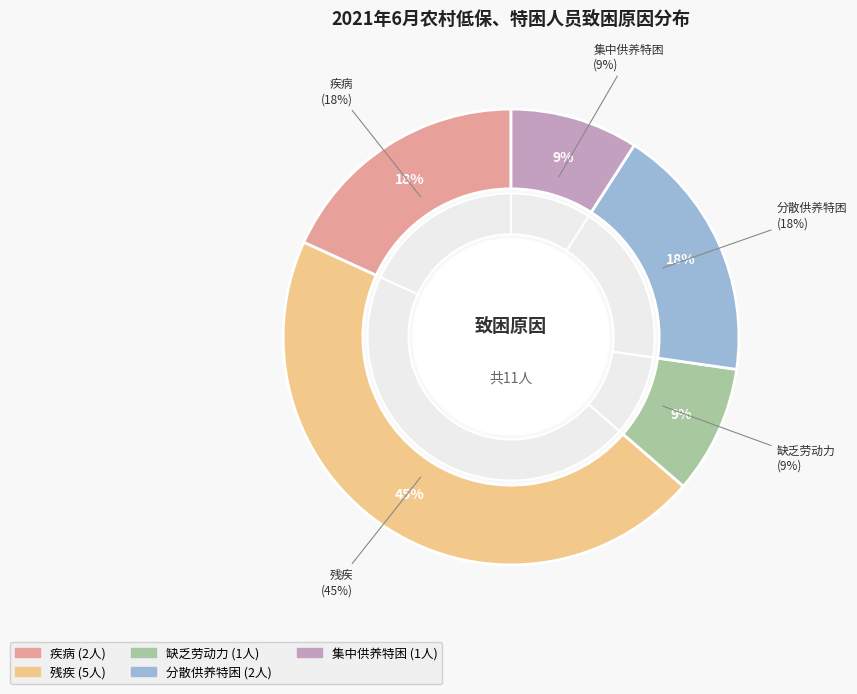

Approximately how many times larger is the value at 分散供养特困 compared to 残疾?

0.4